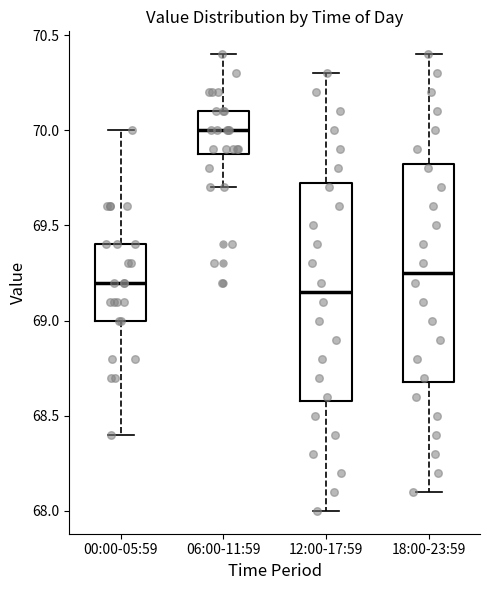

Reading left to right, transcribe this box plot: for each box, give where its median line is, the range the box spans, and where its two whiskers end, as read against the y-axis. The values are not printed on the chart, so give them approximately, as read against the axis.

00:00-05:59: median 69.20, box 69.00 to 69.40, whiskers 68.40 to 70.00
06:00-11:59: median 70.00, box 69.90 to 70.10, whiskers 69.70 to 70.40
12:00-17:59: median 69.15, box 68.60 to 69.75, whiskers 68.00 to 70.30
18:00-23:59: median 69.25, box 68.70 to 69.85, whiskers 68.10 to 70.40